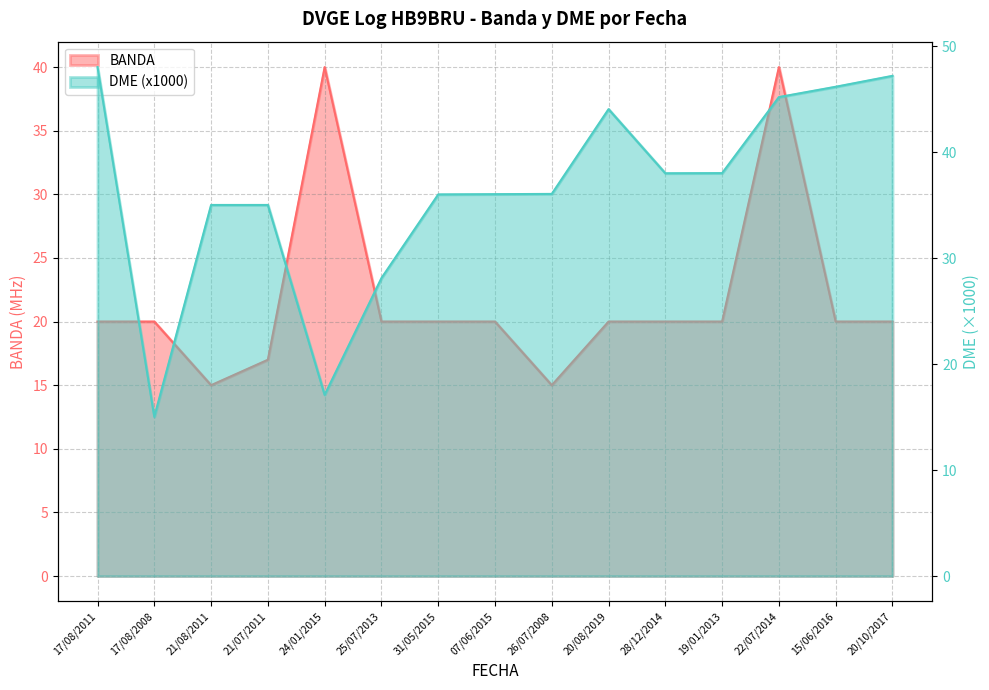

What is the label of the 13th point from the left?

22/07/2014